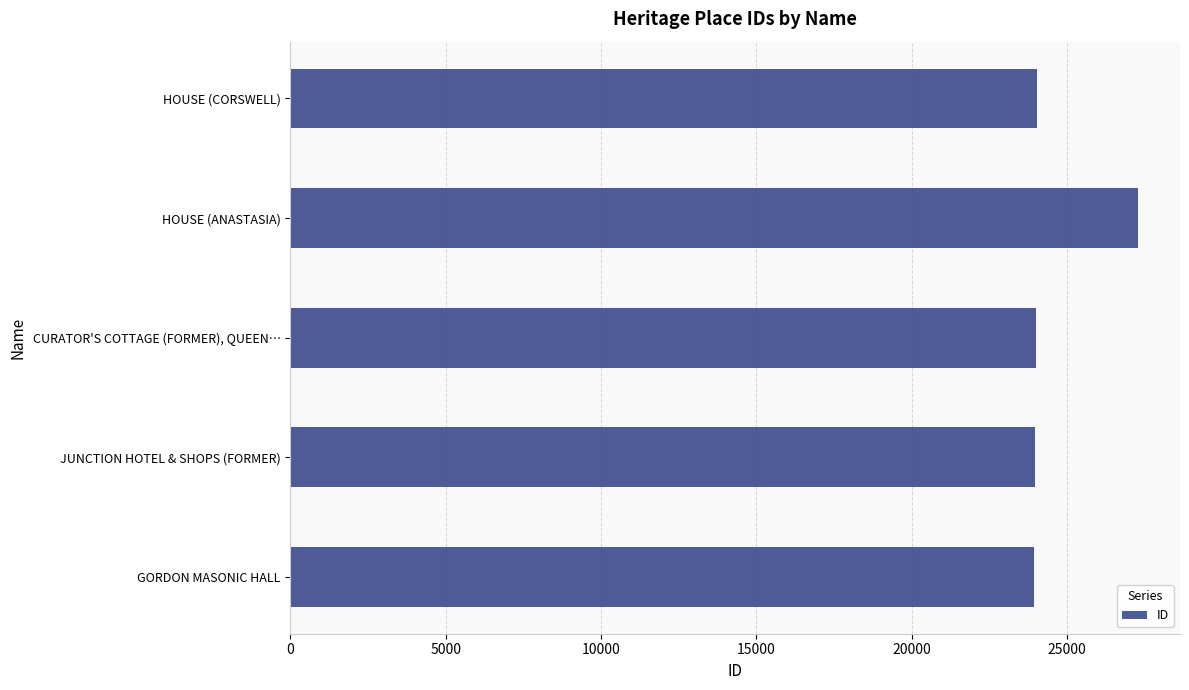

Between HOUSE (CORSWELL) and HOUSE (ANASTASIA), which is larger?

HOUSE (ANASTASIA)